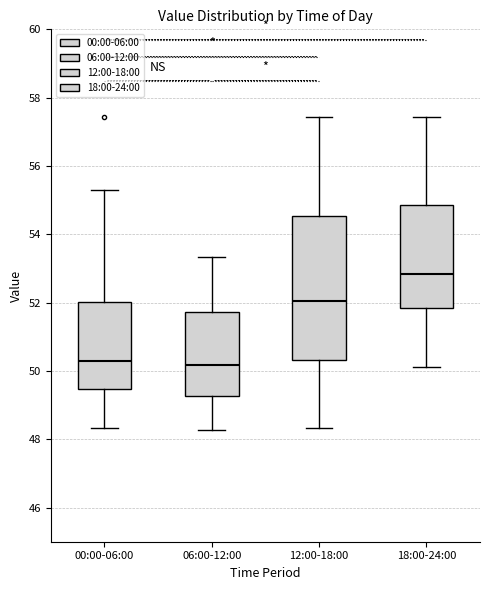

Which box has the highest median line?

18:00-24:00